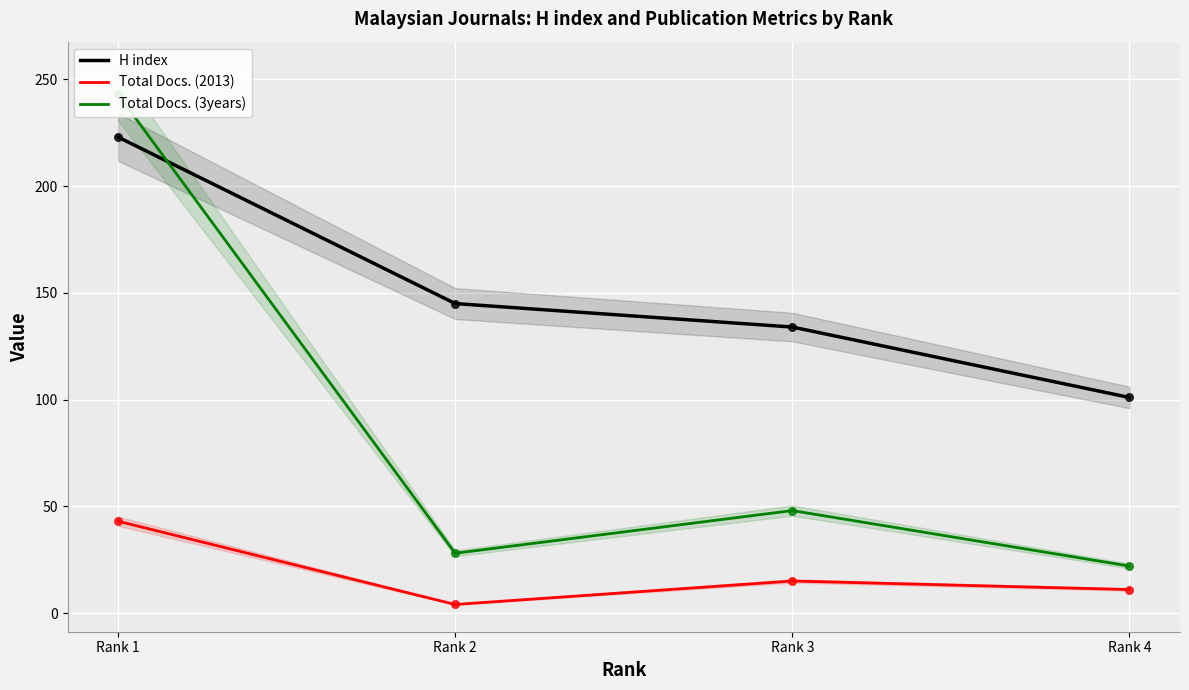

Which series has the largest total across all categories?

H index